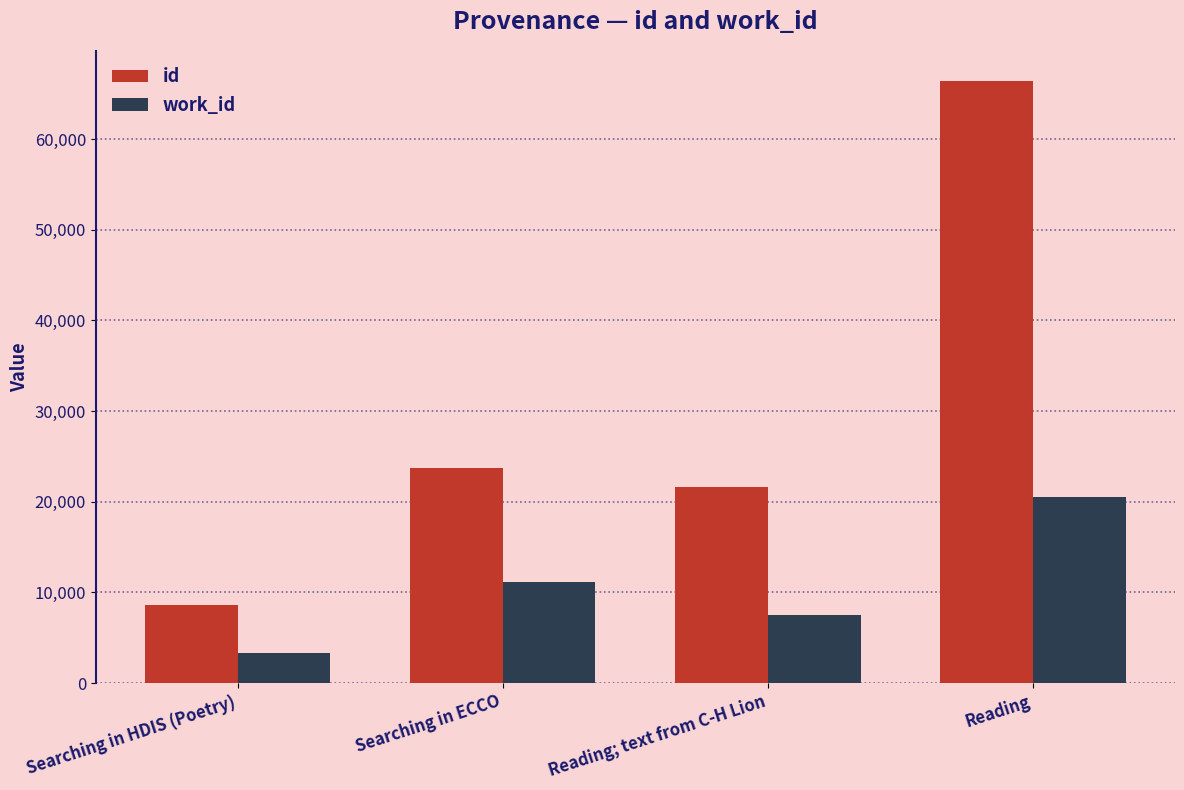

What is the label of the 2nd bar from the left?

Searching in ECCO